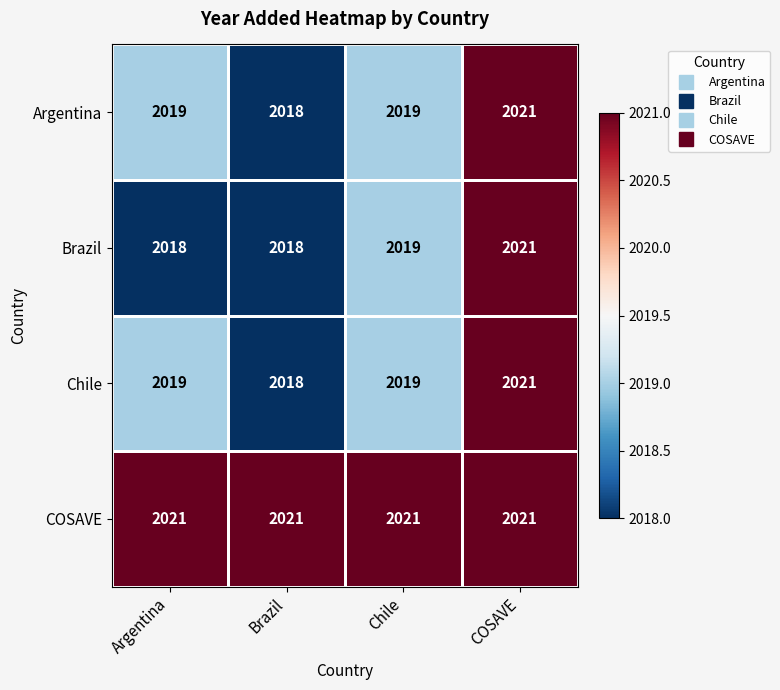

What is the greatest value displayed?

2021